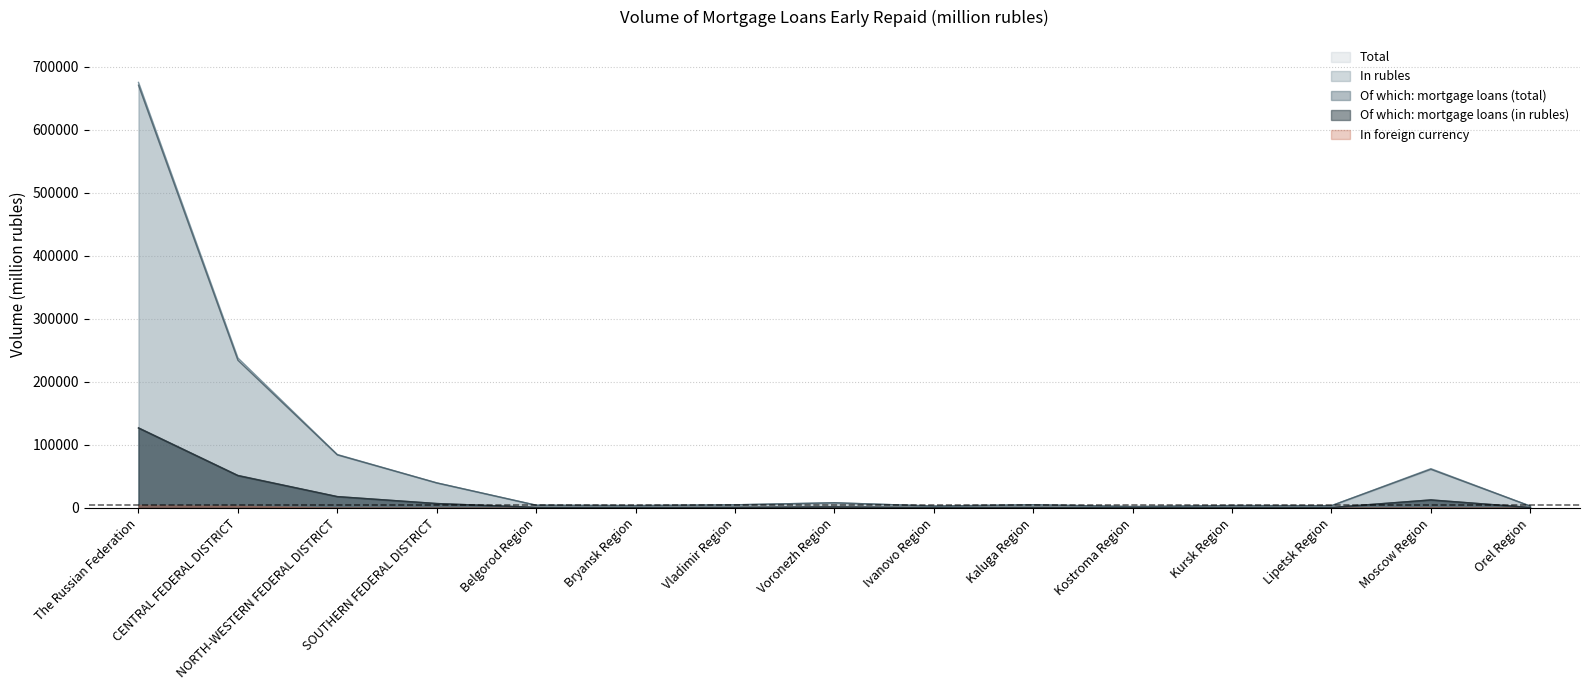

True or false: Of which total and Total intersect in this chart.

False